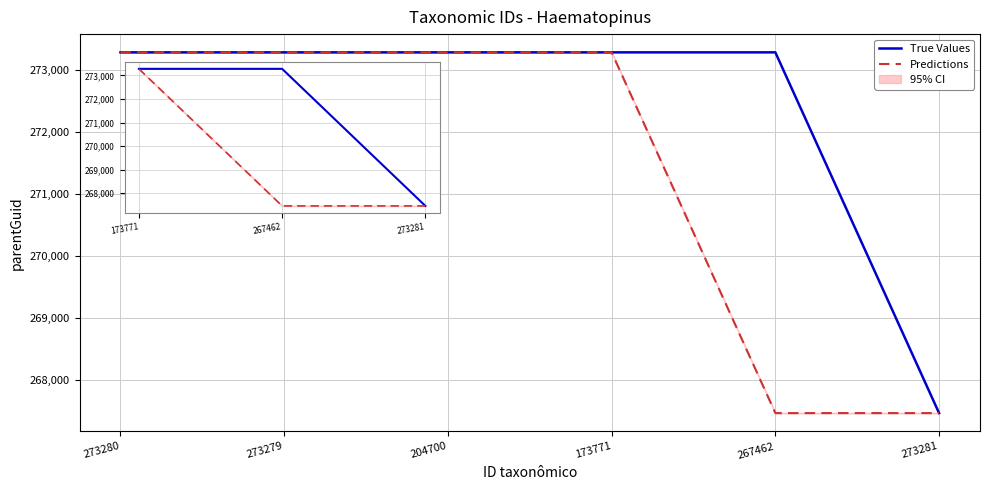

Is the value of Predictions at 273279 greater than the value of True Values at 267462?

No